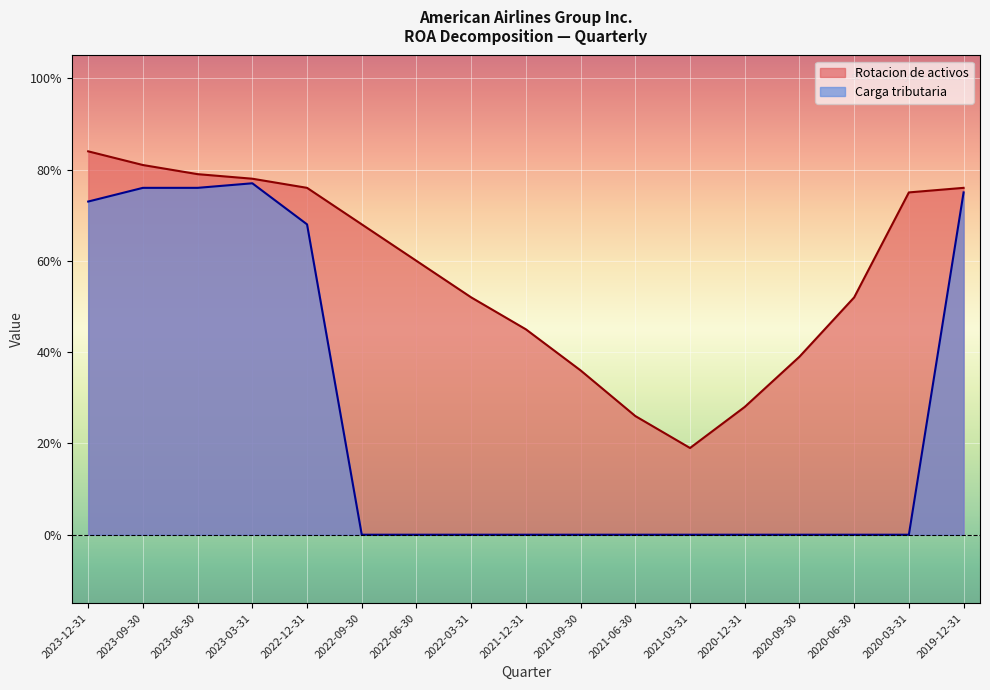

How many lines are shown in the chart?

2